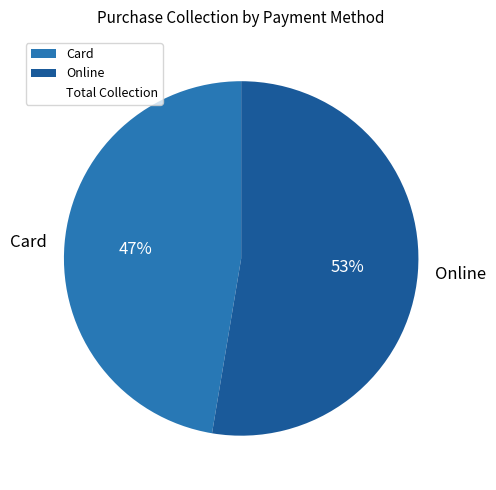

To the nearest percent, what is the average slice percentage?

50%